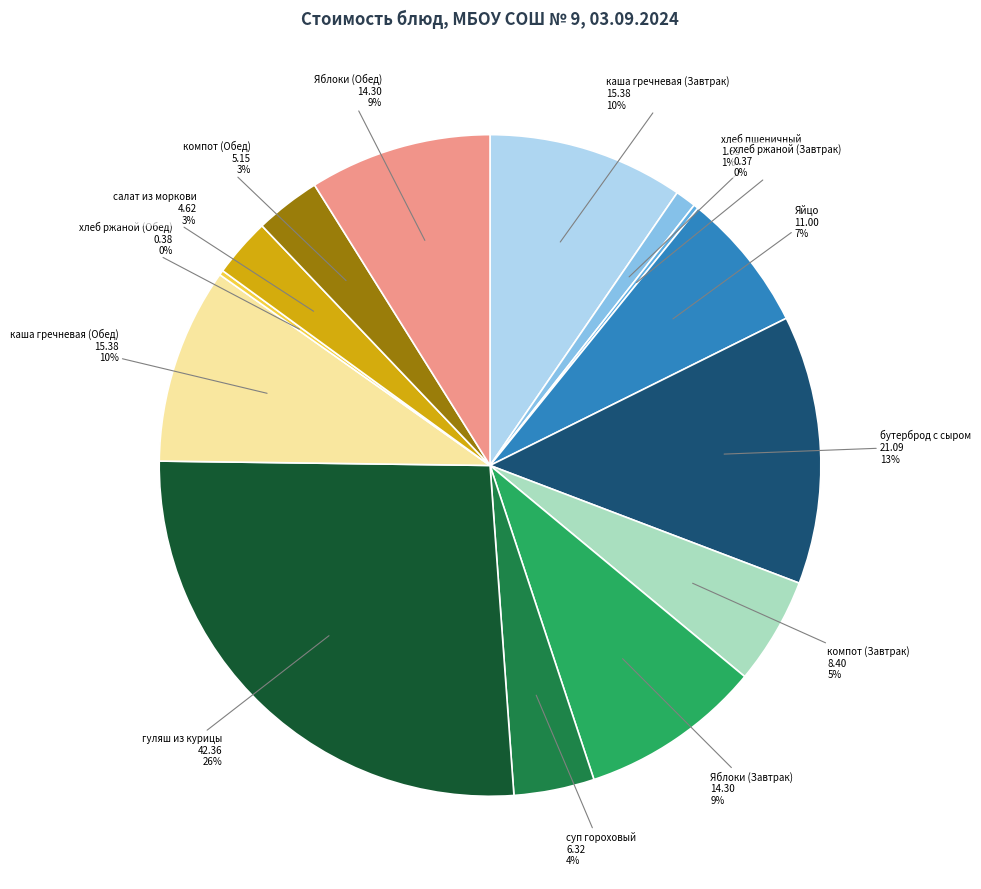

What is the largest slice in the pie chart?

гуляш из курицы